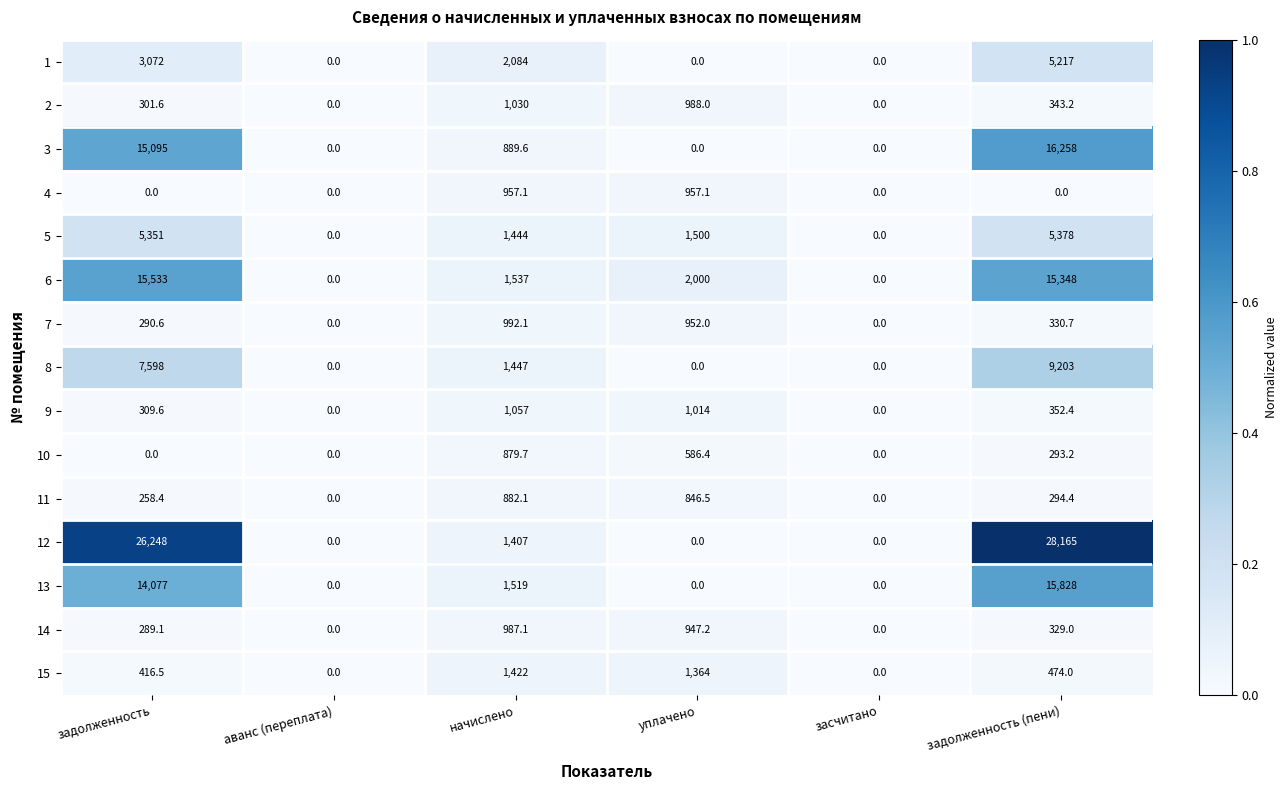

How many distinct data groups are displayed?

15